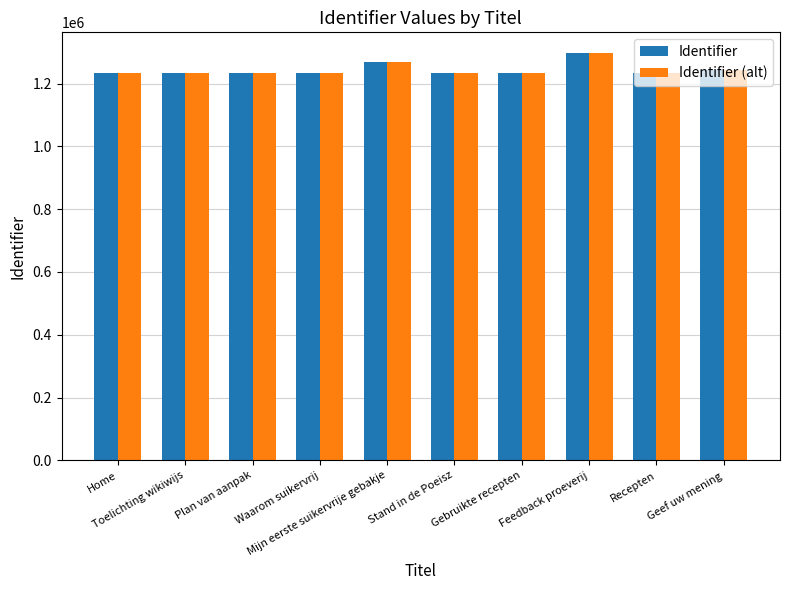

What is the smallest value displayed?

1234025